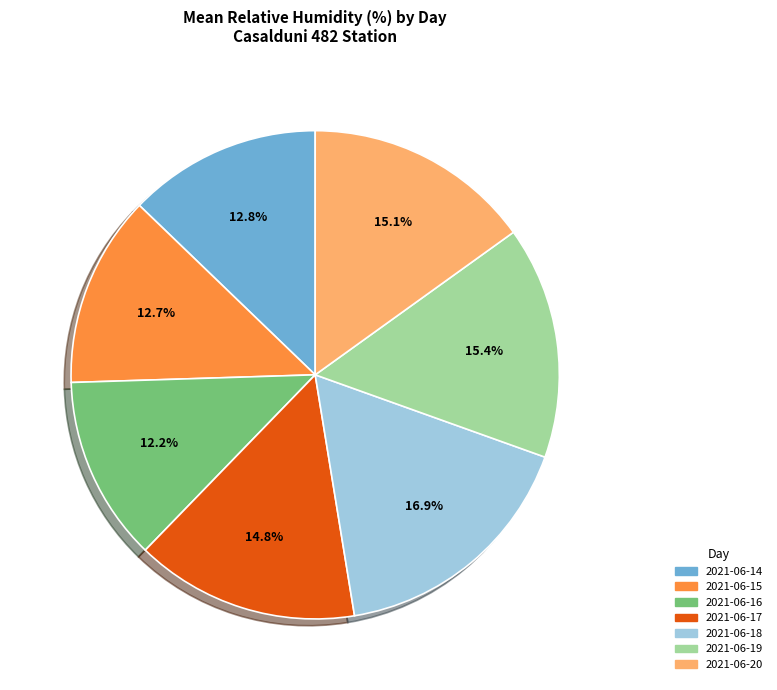

To the nearest percent, what is the difference between the 2021-06-18 and 2021-06-17 slice percentages?

2%